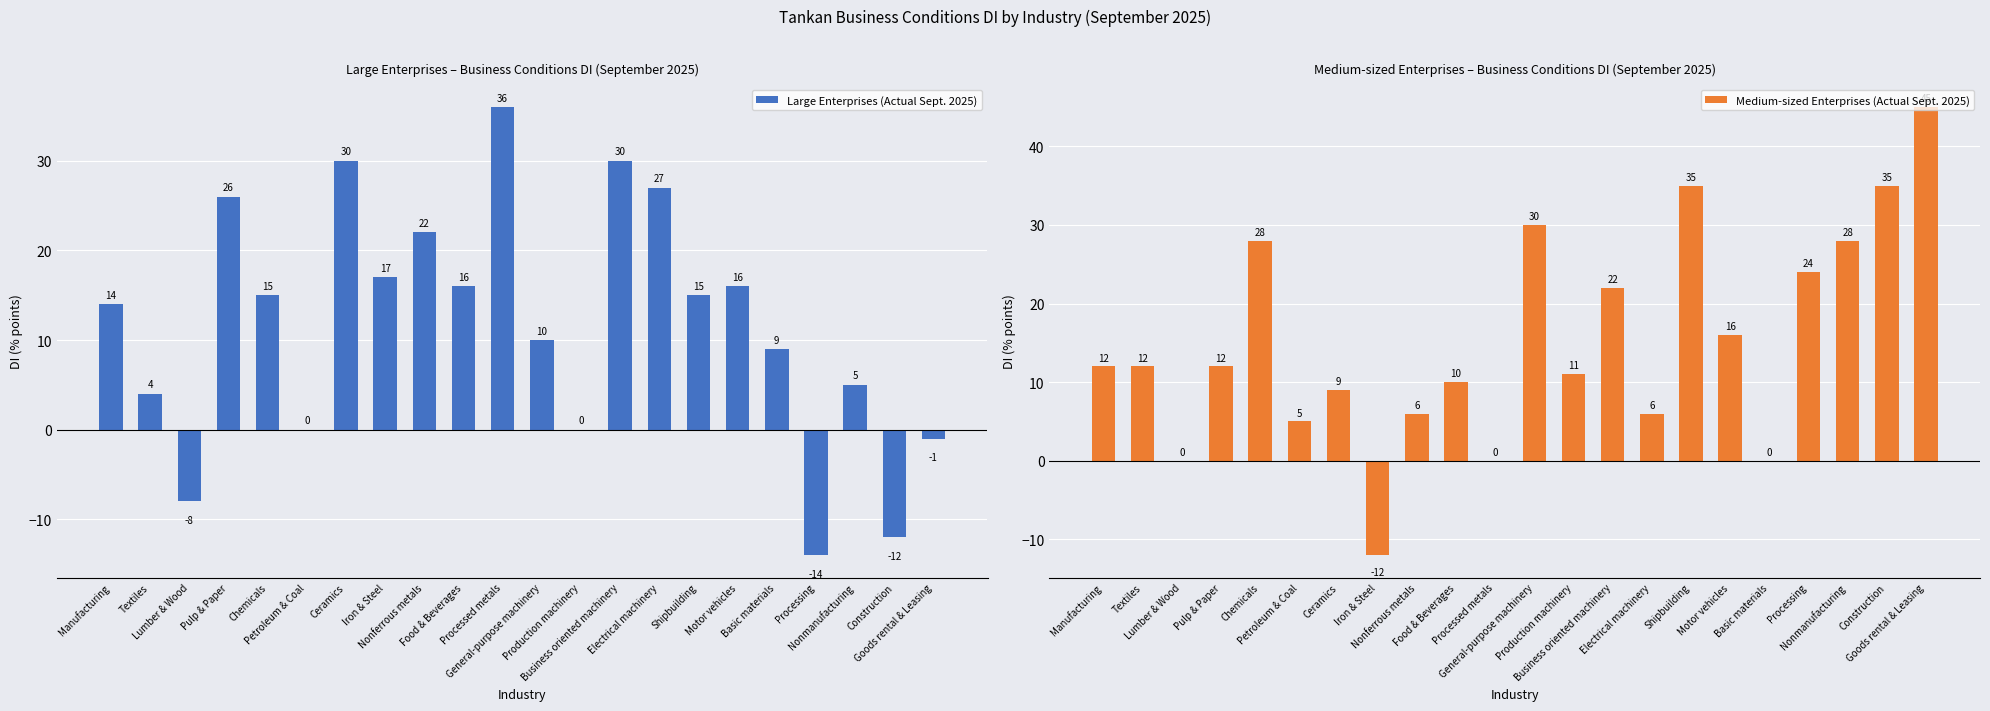

Which series has the widest spread of values?

Medium-sized Enterprises (Actual Sept. 2025)